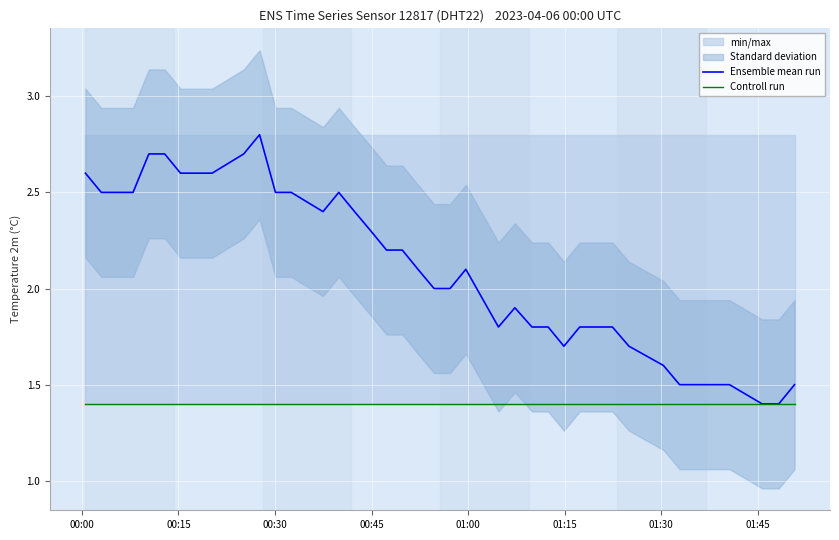

What is the maximum value for Controll run?

1.4